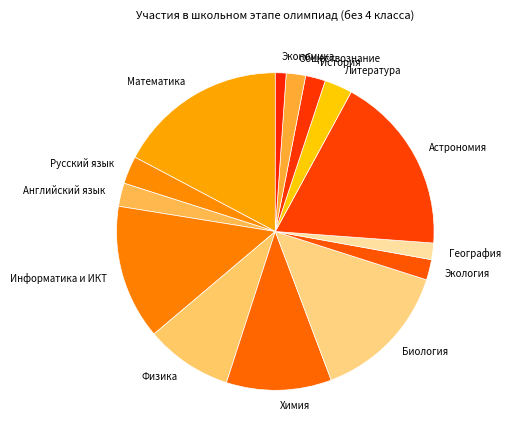

Is the sum of Астрономия and Химия greater than half?

No